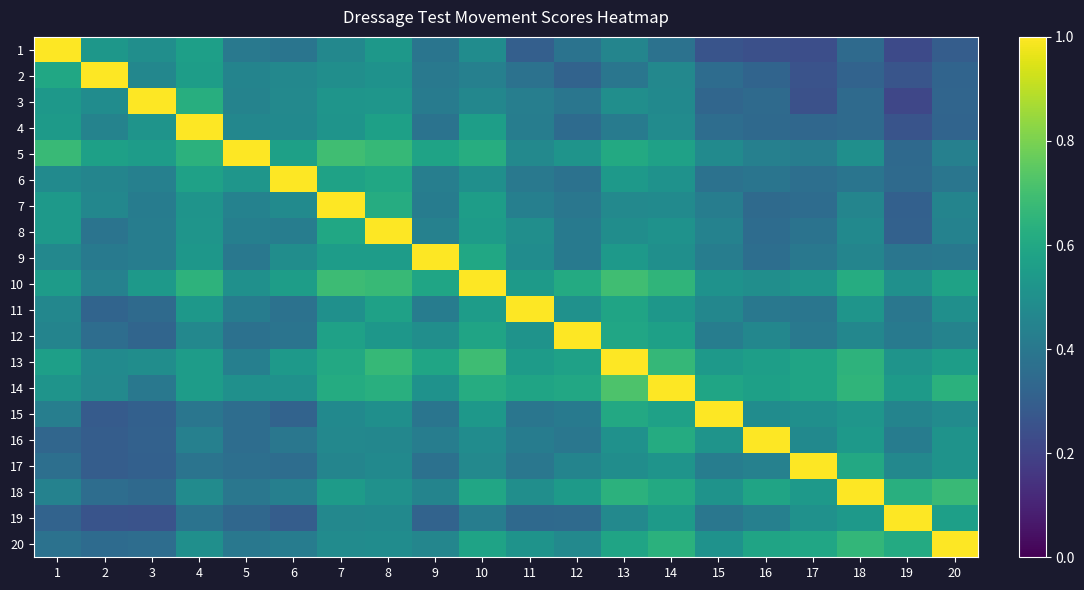

Reading left to right, extract all data points from this chart.

1: 1=1.0	2=0.5	3=0.5	4=0.6	5=0.4	6=0.4	7=0.5	8=0.5	9=0.4	10=0.5	11=0.3	12=0.4	13=0.5	14=0.4	15=0.3	16=0.2	17=0.2	18=0.3	19=0.2	20=0.3
2: 1=0.6	2=1.0	3=0.5	4=0.6	5=0.5	6=0.5	7=0.5	8=0.5	9=0.4	10=0.4	11=0.4	12=0.3	13=0.4	14=0.5	15=0.4	16=0.3	17=0.3	18=0.3	19=0.3	20=0.3
3: 1=0.5	2=0.5	3=1.0	4=0.6	5=0.4	6=0.5	7=0.5	8=0.5	9=0.4	10=0.5	11=0.4	12=0.4	13=0.5	14=0.5	15=0.3	16=0.3	17=0.2	18=0.3	19=0.2	20=0.3
4: 1=0.5	2=0.4	3=0.5	4=1.0	5=0.5	6=0.5	7=0.5	8=0.6	9=0.4	10=0.6	11=0.4	12=0.3	13=0.4	14=0.5	15=0.4	16=0.3	17=0.3	18=0.3	19=0.3	20=0.3
5: 1=0.7	2=0.6	3=0.6	4=0.6	5=1.0	6=0.6	7=0.7	8=0.7	9=0.6	10=0.6	11=0.5	12=0.5	13=0.6	14=0.6	15=0.5	16=0.4	17=0.4	18=0.5	19=0.3	20=0.4
6: 1=0.5	2=0.5	3=0.4	4=0.6	5=0.5	6=1.0	7=0.6	8=0.6	9=0.4	10=0.5	11=0.4	12=0.4	13=0.5	14=0.5	15=0.4	16=0.4	17=0.4	18=0.4	19=0.3	20=0.4
7: 1=0.5	2=0.5	3=0.4	4=0.5	5=0.4	6=0.5	7=1.0	8=0.6	9=0.4	10=0.6	11=0.4	12=0.4	13=0.5	14=0.5	15=0.4	16=0.3	17=0.4	18=0.5	19=0.3	20=0.5
8: 1=0.5	2=0.4	3=0.4	4=0.5	5=0.4	6=0.4	7=0.6	8=1.0	9=0.4	10=0.5	11=0.5	12=0.4	13=0.5	14=0.5	15=0.4	16=0.4	17=0.4	18=0.5	19=0.3	20=0.4
9: 1=0.5	2=0.4	3=0.4	4=0.5	5=0.4	6=0.5	7=0.6	8=0.6	9=1.0	10=0.6	11=0.5	12=0.4	13=0.5	14=0.5	15=0.4	16=0.4	17=0.4	18=0.5	19=0.4	20=0.4
10: 1=0.5	2=0.4	3=0.5	4=0.6	5=0.5	6=0.6	7=0.7	8=0.7	9=0.6	10=1.0	11=0.5	12=0.6	13=0.7	14=0.7	15=0.5	16=0.5	17=0.5	18=0.6	19=0.5	20=0.6
11: 1=0.5	2=0.3	3=0.3	4=0.5	5=0.4	6=0.4	7=0.5	8=0.6	9=0.4	10=0.6	11=1.0	12=0.5	13=0.6	14=0.5	15=0.5	16=0.4	17=0.4	18=0.5	19=0.4	20=0.5
12: 1=0.5	2=0.4	3=0.3	4=0.5	5=0.4	6=0.4	7=0.6	8=0.5	9=0.5	10=0.6	11=0.5	12=1.0	13=0.6	14=0.6	15=0.4	16=0.5	17=0.4	18=0.5	19=0.4	20=0.4
13: 1=0.6	2=0.5	3=0.5	4=0.6	5=0.4	6=0.5	7=0.6	8=0.7	9=0.6	10=0.7	11=0.5	12=0.6	13=1.0	14=0.7	15=0.5	16=0.6	17=0.6	18=0.6	19=0.5	20=0.6
14: 1=0.5	2=0.5	3=0.4	4=0.6	5=0.5	6=0.5	7=0.6	8=0.6	9=0.5	10=0.6	11=0.6	12=0.6	13=0.7	14=1.0	15=0.6	16=0.6	17=0.6	18=0.7	19=0.5	20=0.6
15: 1=0.4	2=0.3	3=0.3	4=0.4	5=0.4	6=0.3	7=0.5	8=0.5	9=0.4	10=0.5	11=0.4	12=0.4	13=0.6	14=0.6	15=1.0	16=0.5	17=0.5	18=0.5	19=0.5	20=0.5
16: 1=0.3	2=0.3	3=0.3	4=0.4	5=0.4	6=0.4	7=0.5	8=0.5	9=0.4	10=0.5	11=0.4	12=0.4	13=0.5	14=0.6	15=0.5	16=1.0	17=0.5	18=0.5	19=0.4	20=0.5
17: 1=0.4	2=0.3	3=0.3	4=0.4	5=0.4	6=0.4	7=0.5	8=0.5	9=0.4	10=0.5	11=0.4	12=0.5	13=0.5	14=0.5	15=0.4	16=0.4	17=1.0	18=0.6	19=0.5	20=0.5
18: 1=0.4	2=0.4	3=0.3	4=0.5	5=0.4	6=0.4	7=0.5	8=0.5	9=0.5	10=0.6	11=0.5	12=0.5	13=0.6	14=0.6	15=0.5	16=0.6	17=0.5	18=1.0	19=0.6	20=0.7
19: 1=0.3	2=0.3	3=0.3	4=0.4	5=0.3	6=0.3	7=0.5	8=0.5	9=0.3	10=0.4	11=0.3	12=0.3	13=0.5	14=0.5	15=0.4	16=0.4	17=0.5	18=0.5	19=1.0	20=0.6
20: 1=0.4	2=0.3	3=0.4	4=0.5	5=0.4	6=0.4	7=0.5	8=0.5	9=0.5	10=0.6	11=0.5	12=0.5	13=0.6	14=0.6	15=0.5	16=0.6	17=0.6	18=0.7	19=0.6	20=1.0